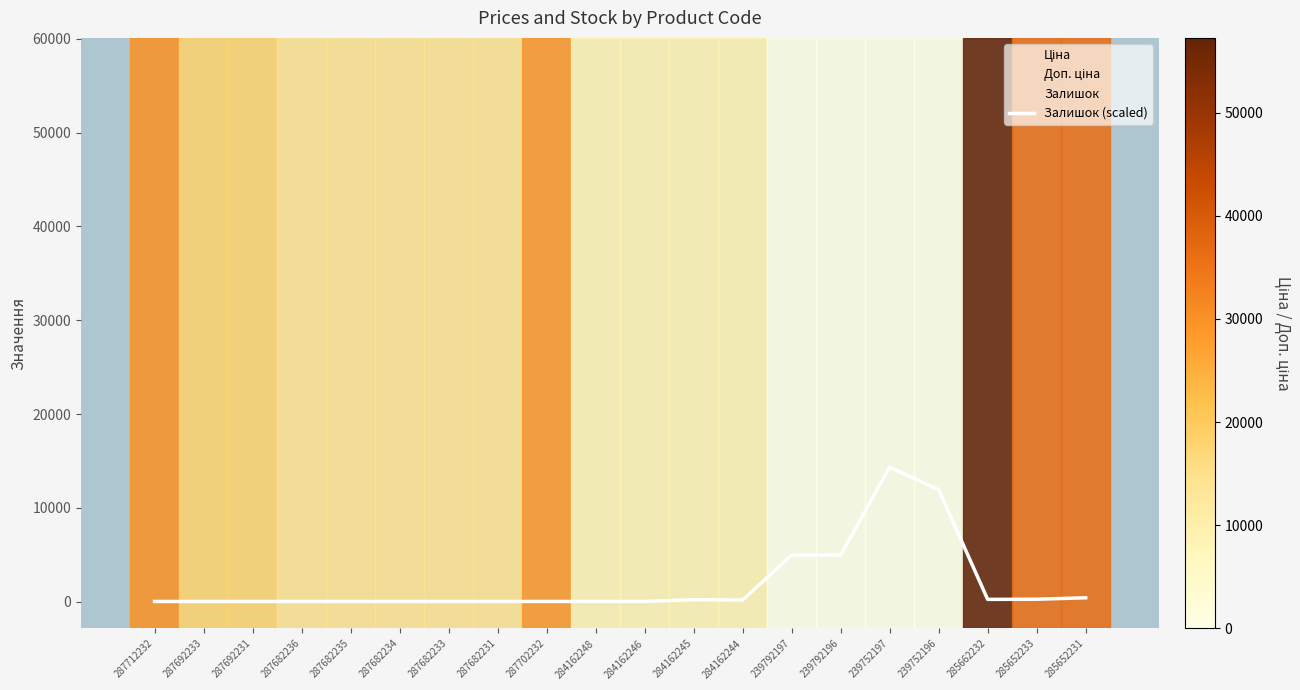

At which category does the data reach its first local peak?

284162245